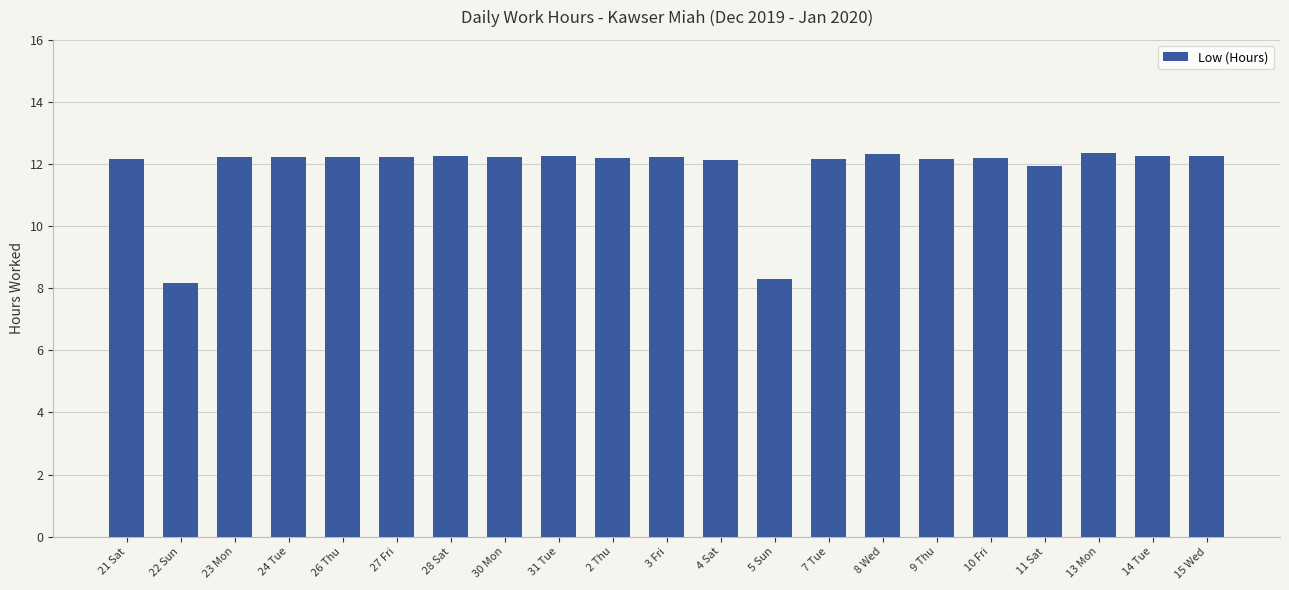

How many distinct data groups are displayed?

1